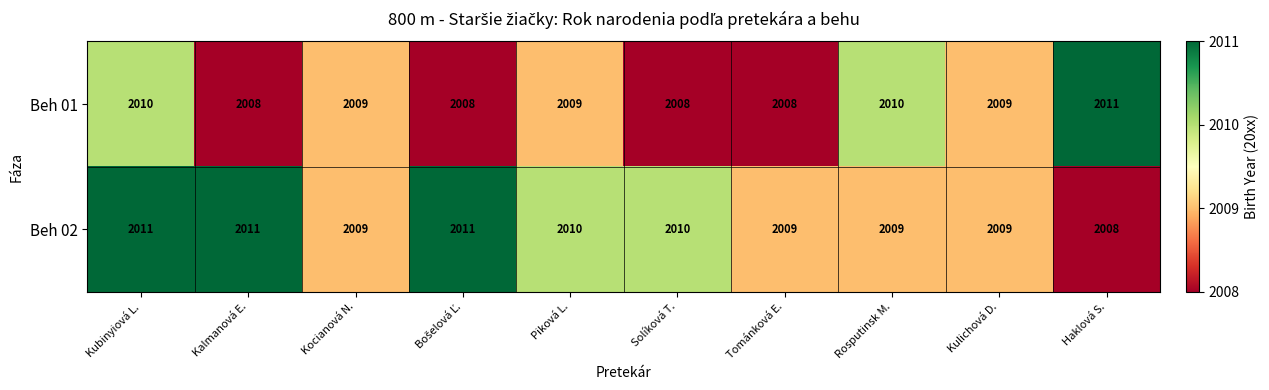

The value of Beh 02 at Kubinyiová L. is 1193. True or false?

False